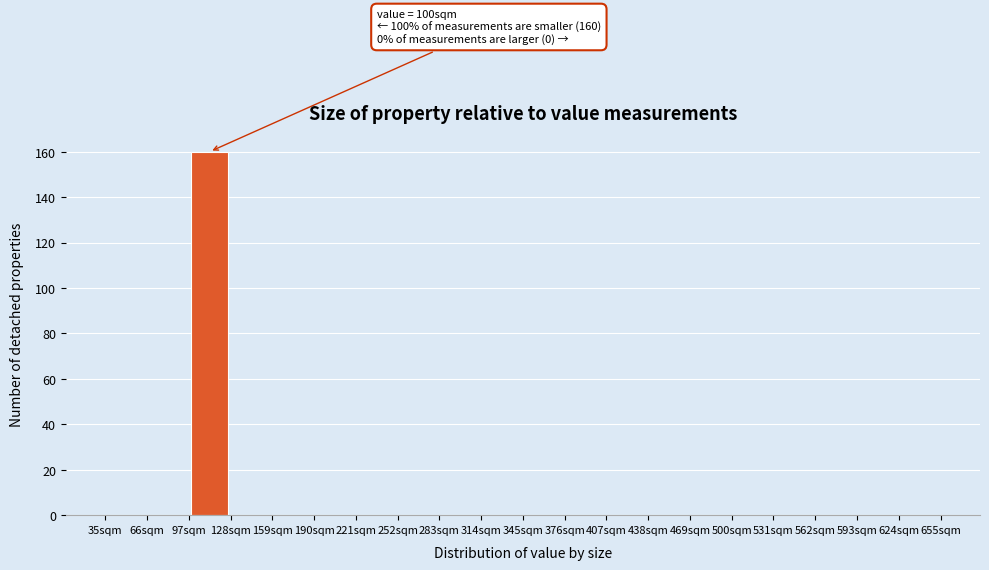

Over which range of the x-axis is the bar tallest?

97 to 128